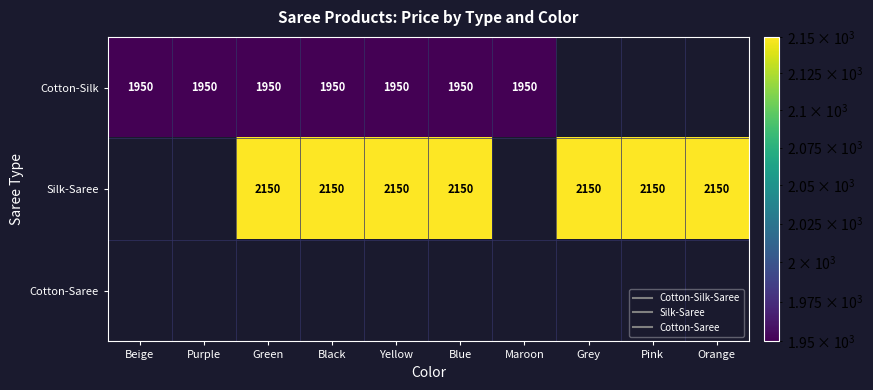

Between Purple and Beige, which is larger?

Purple